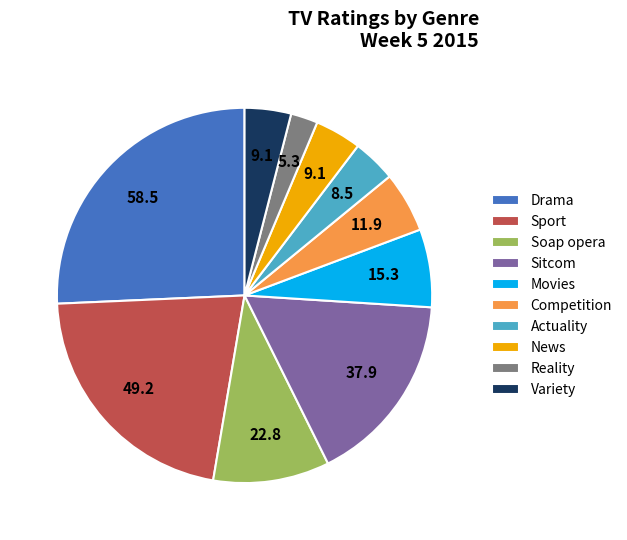

Does any single category account for the majority?

No